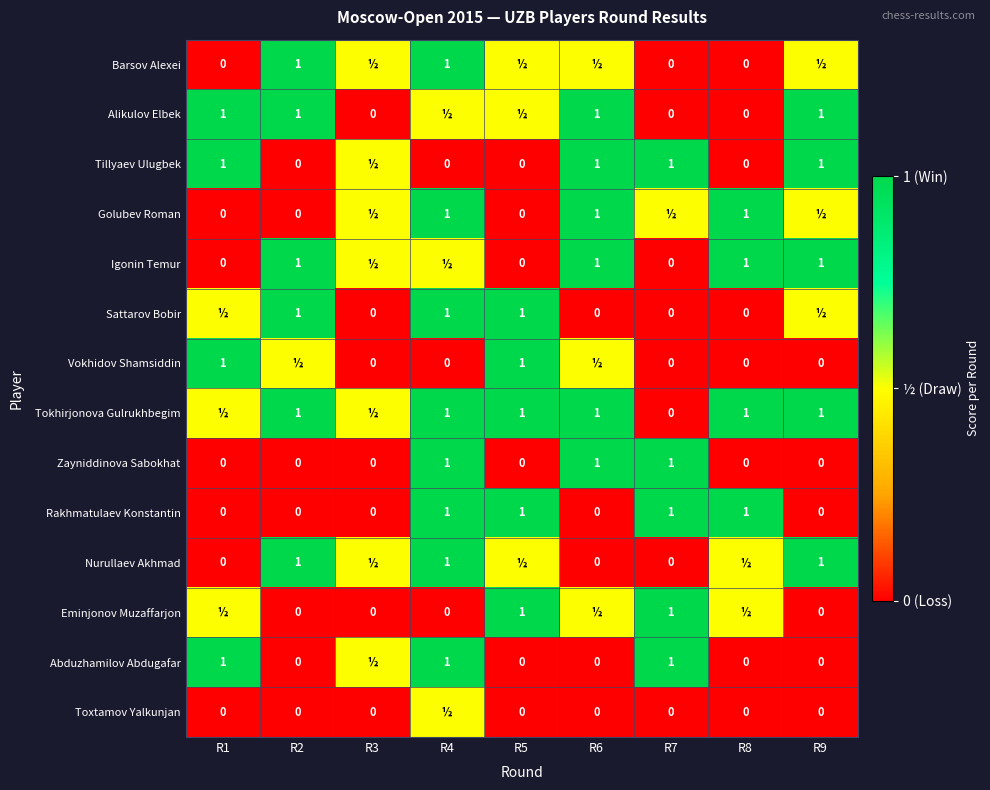

Is it true that Tillyaev Ulugbek equals 1.7 at R6?

False